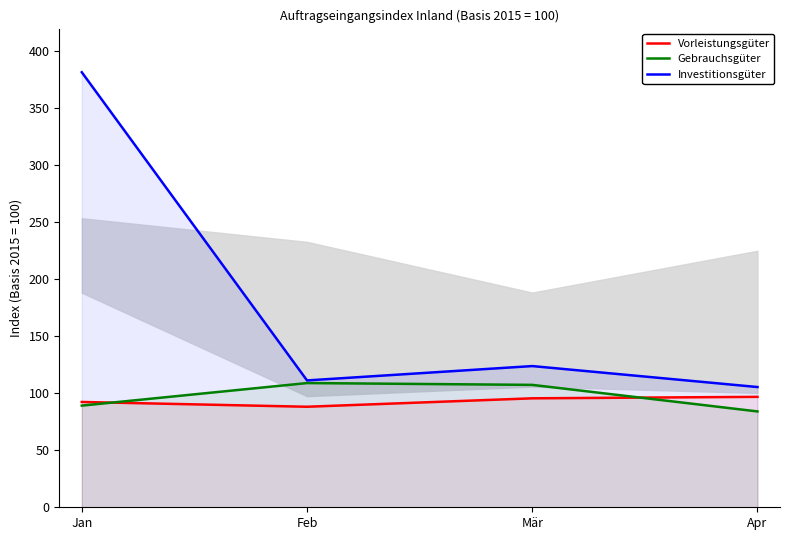

What is the value of the Gebrauchsgüter point at the 1st from the left?

89.2